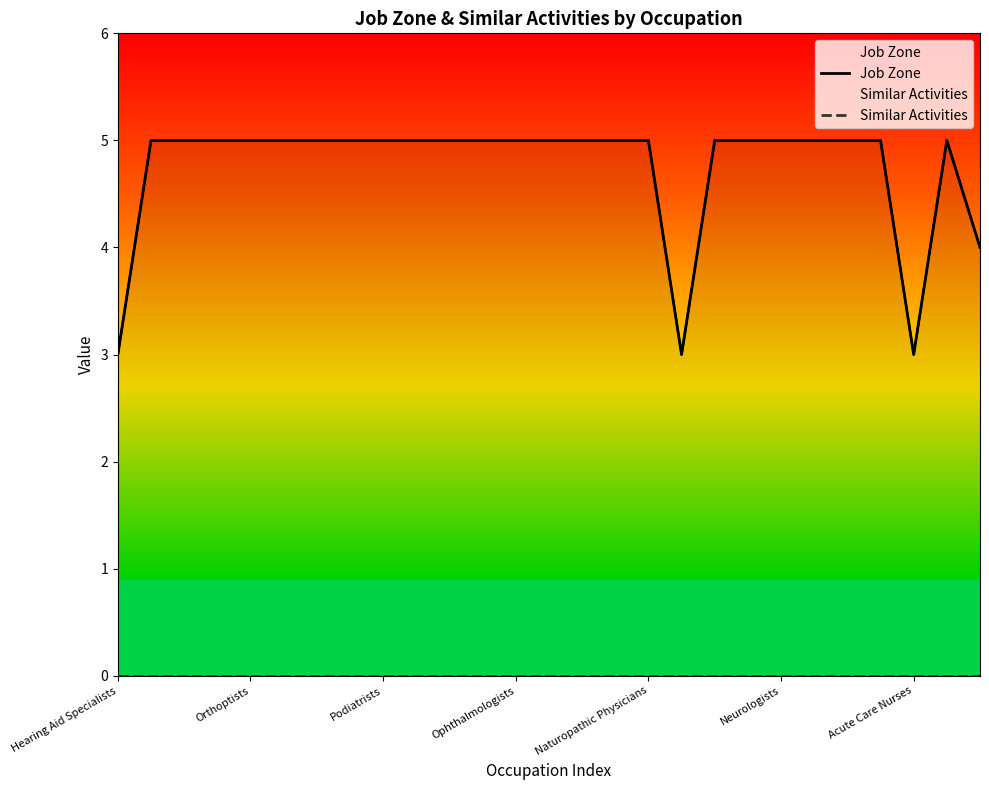

What are all the series names shown in the legend?

Job Zone, Similar Activities